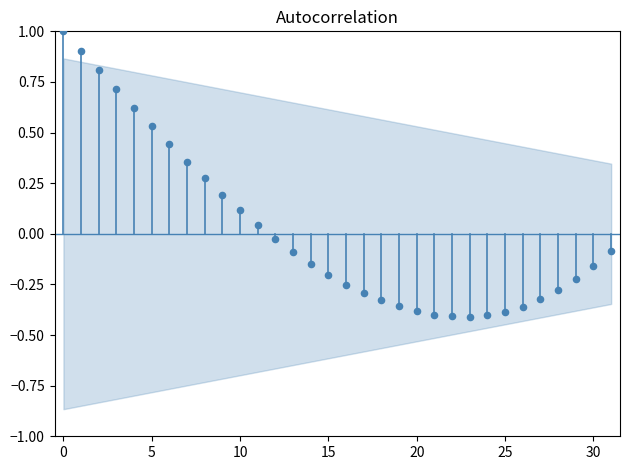

What is the range of Y values (max minus min)?

1.4